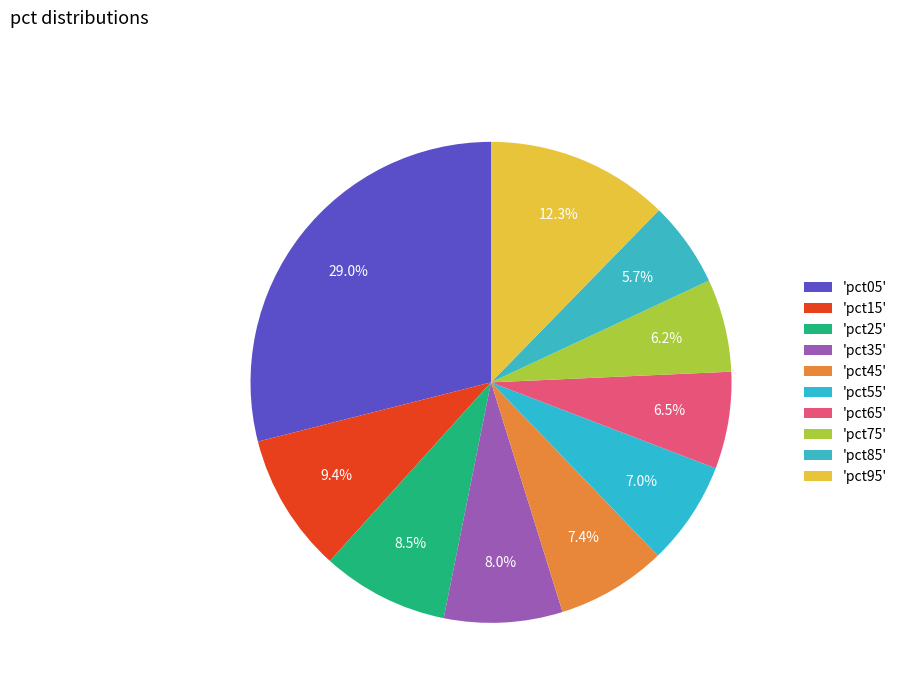

Is there any slice that represents more than half of the pie?

No